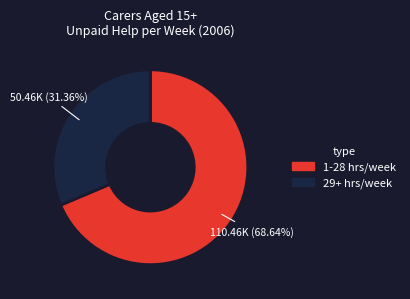

Is there any slice that represents more than half of the pie?

Yes